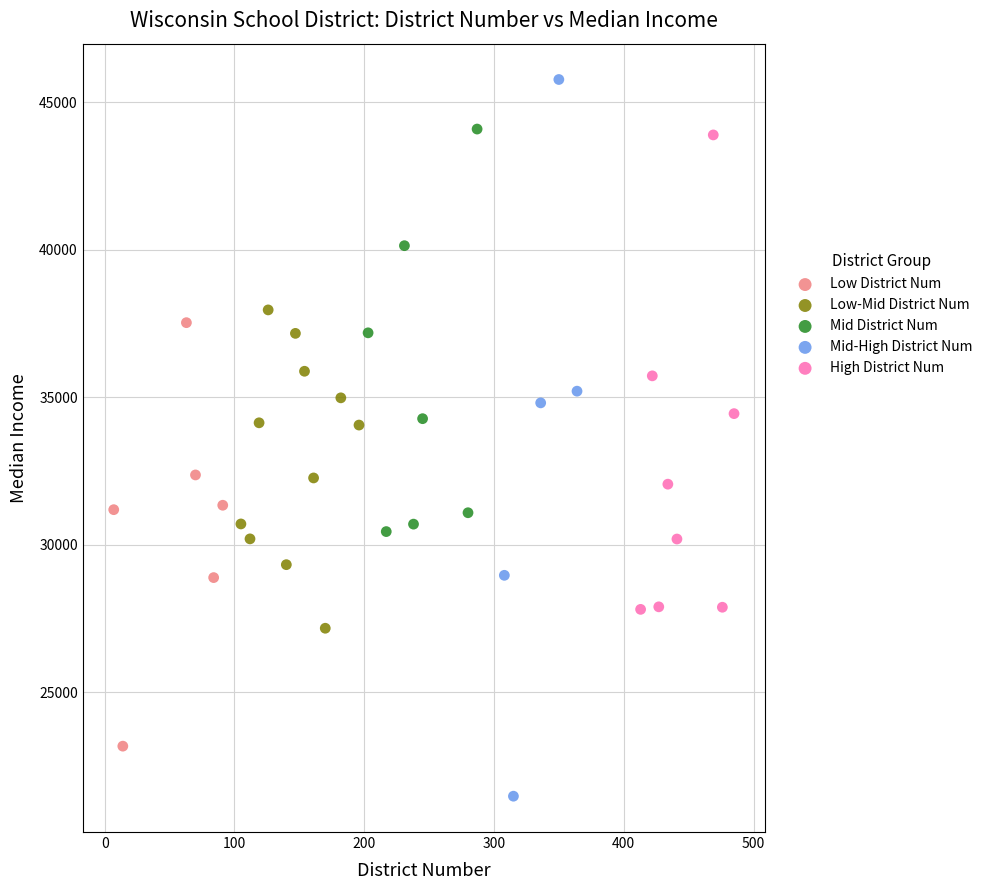

Which series contains the highest Y value?

Mid-High District Num